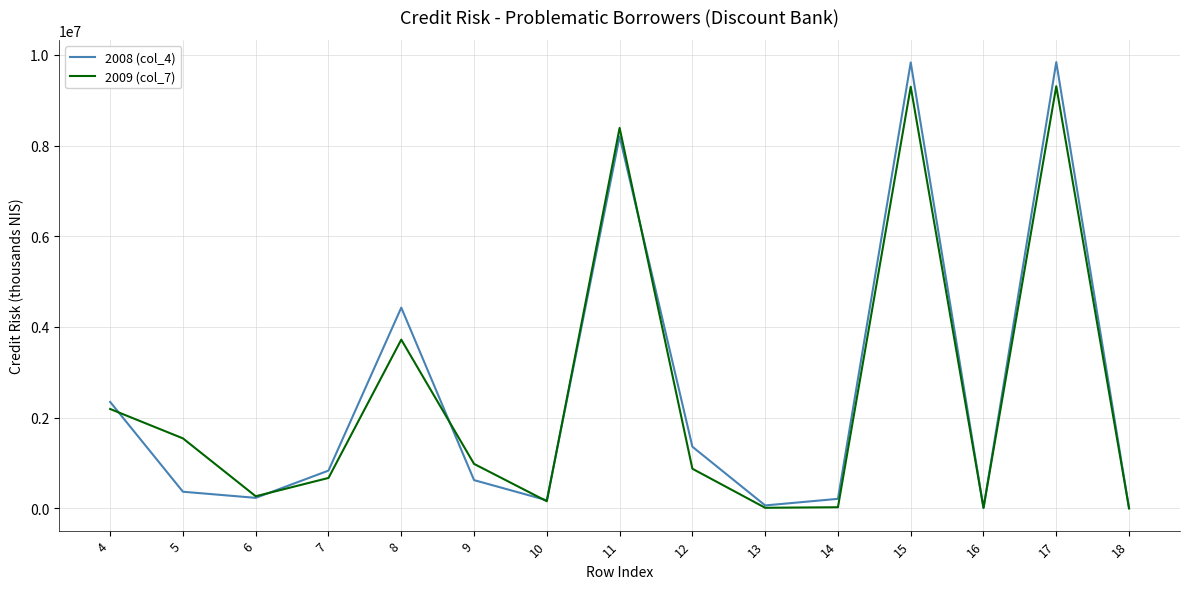

Rank the series at 8 from lowest to highest value.

2009 (col_7), 2008 (col_4)